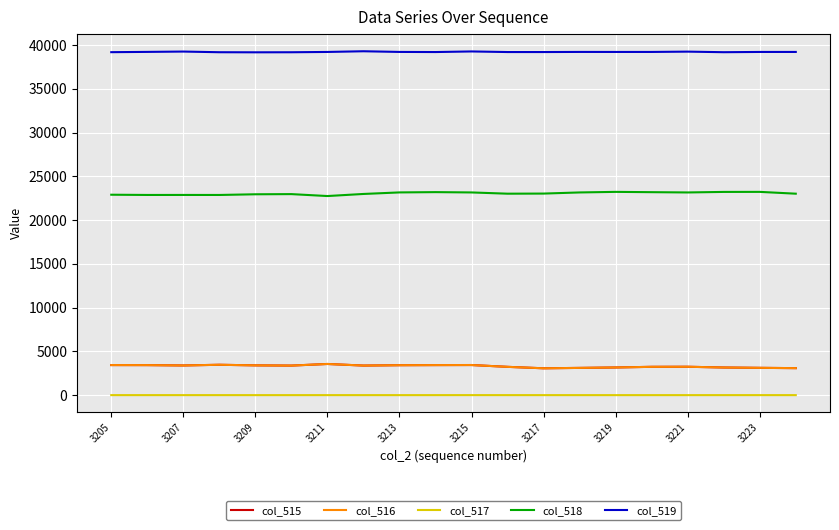

True or false: col_518 and col_519 cross at least once.

False